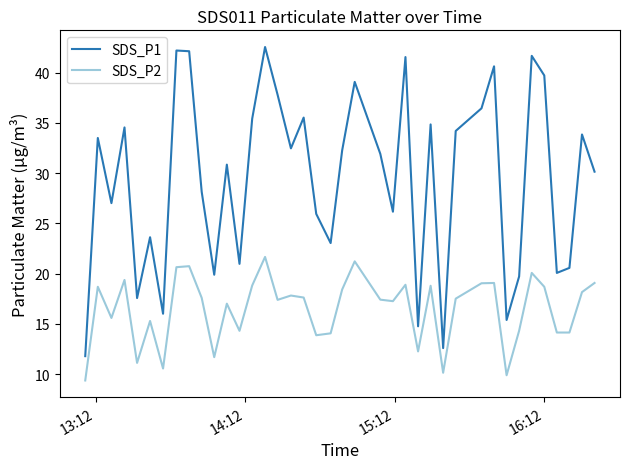

True or false: SDS_P1 and SDS_P2 intersect in this chart.

False